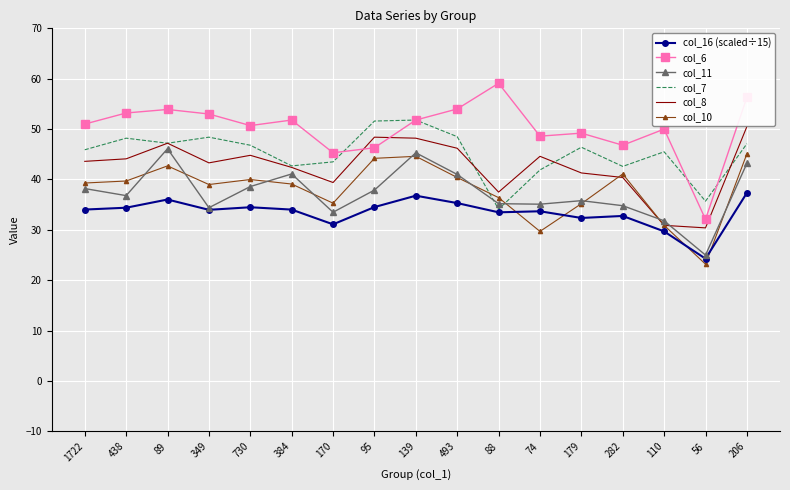

Which category has the lowest value in the col_10 series?

56